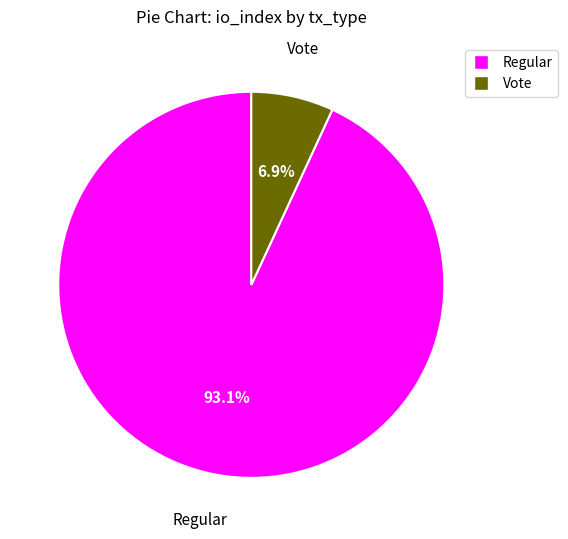

To the nearest percent, what is the difference between the largest and smallest slice percentages?

86%